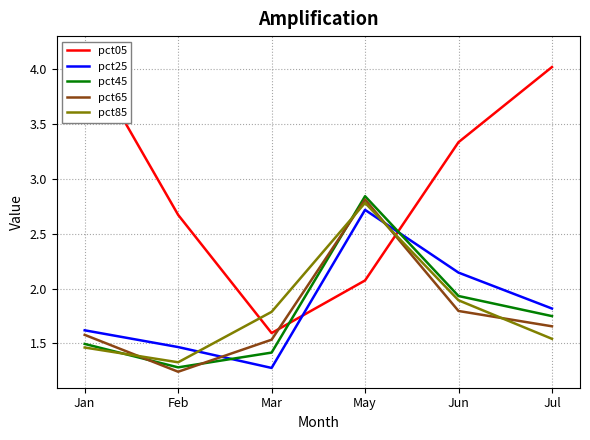

How many interior local peaks does the pct65 series have?

1